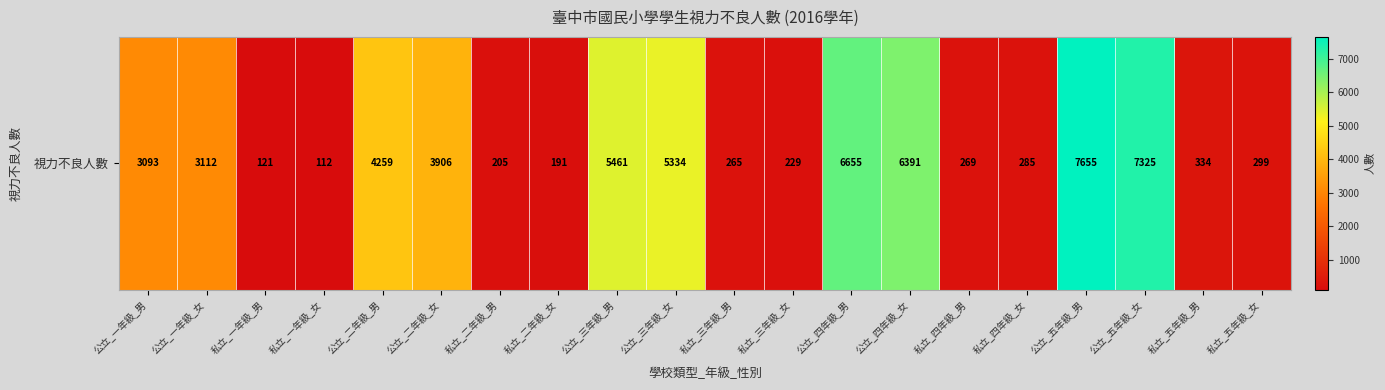

Where does the data first go above 3093?

公立_一年級_女